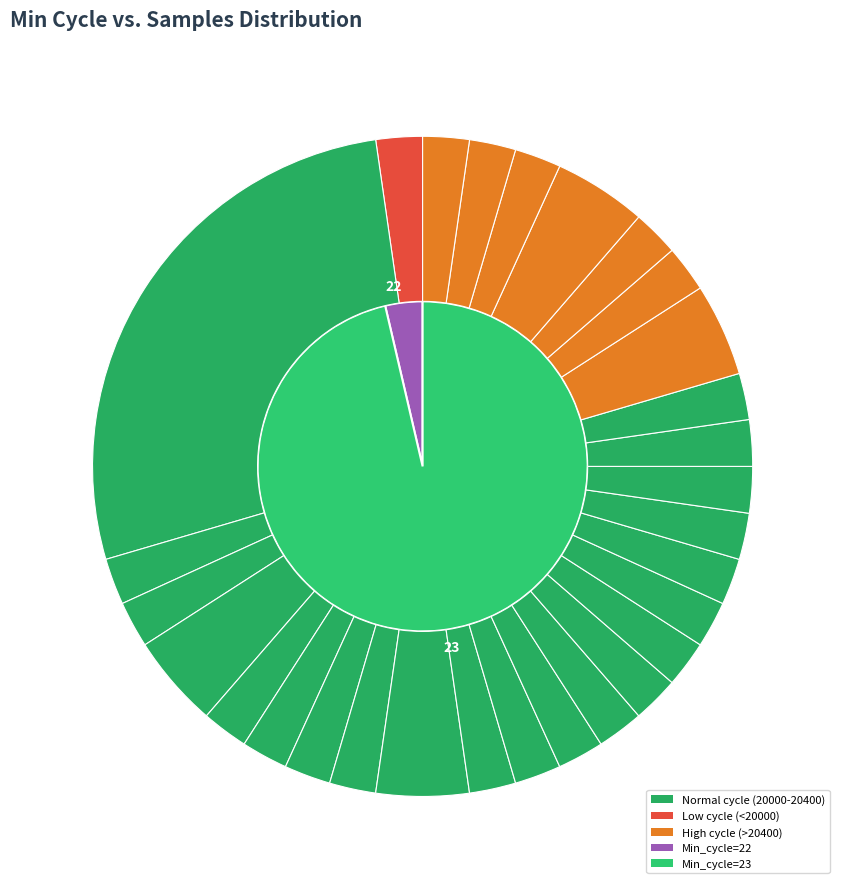

Which slice is the largest?

23